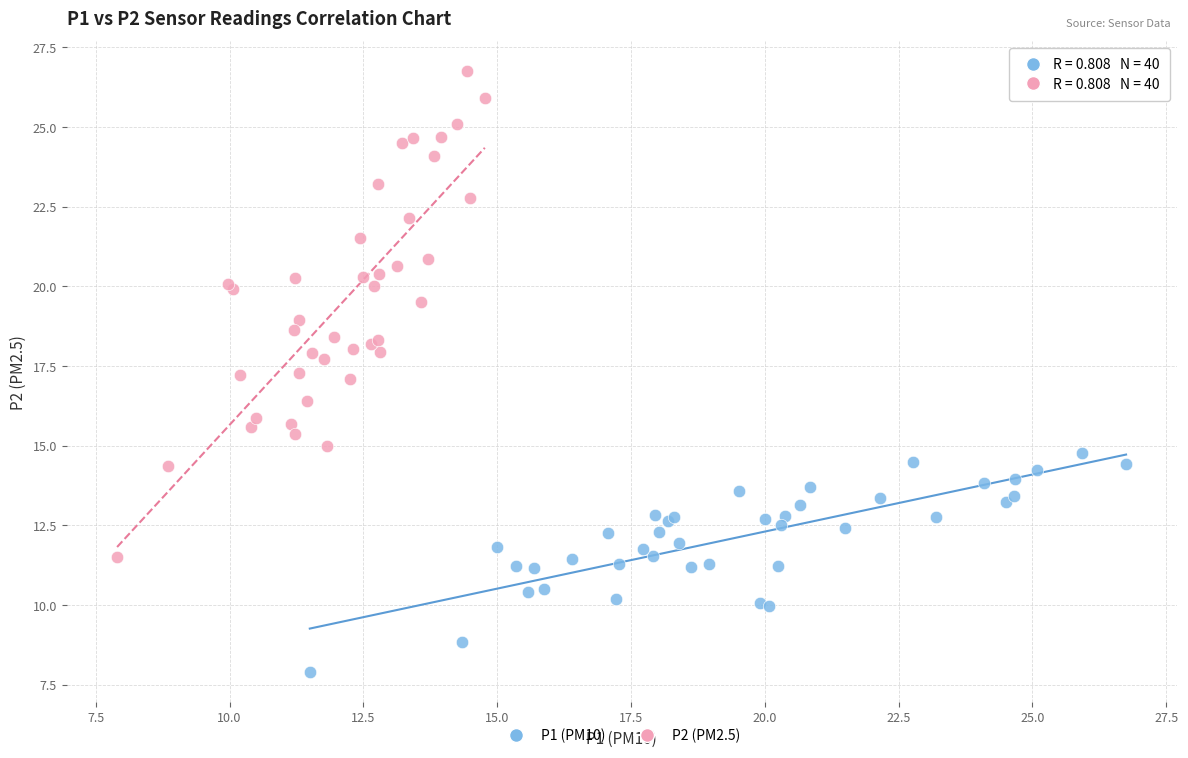

Which series reaches the maximum Y coordinate?

P2 (PM2.5)